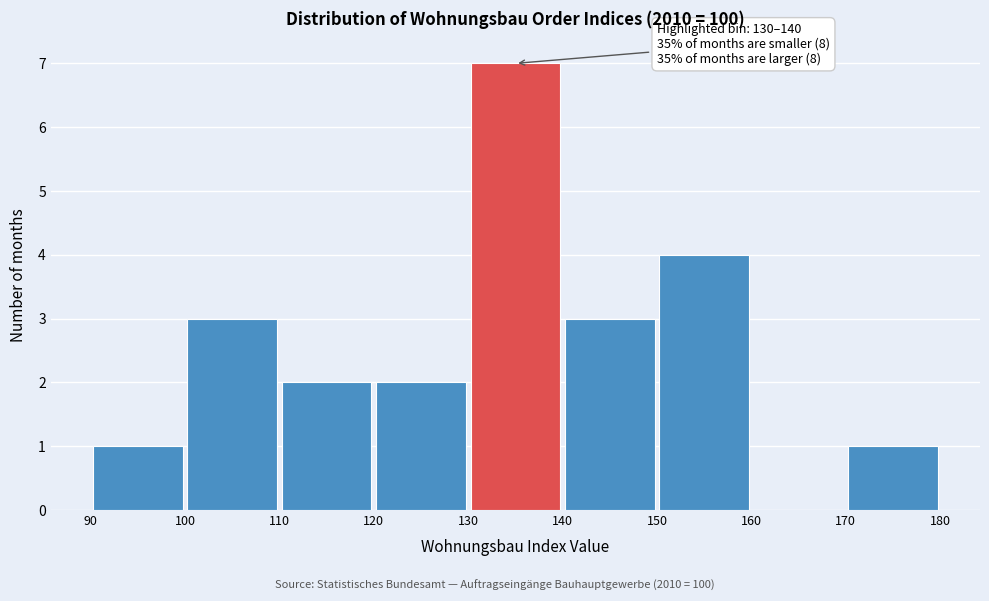

Which range on the x-axis has the tallest bar?

130 to 140